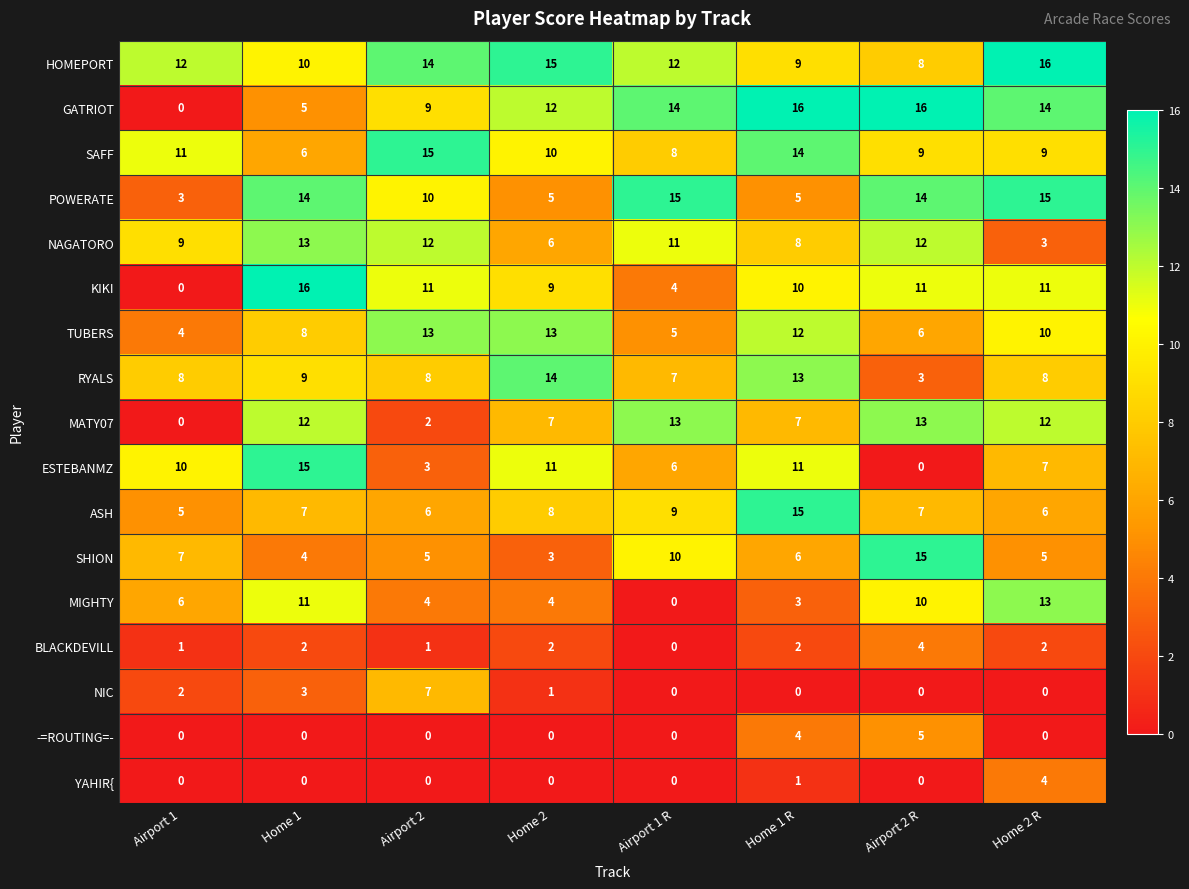

Which series has the largest total across all categories?

HOMEPORT